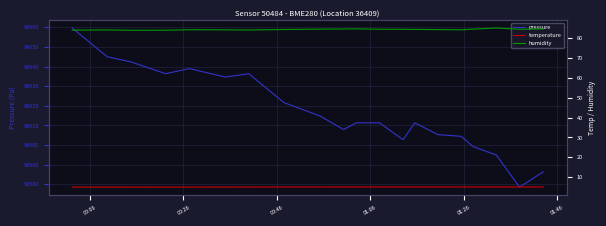

Is the value of pressure at 10 greater than the value of temperature at 01:06?

Yes